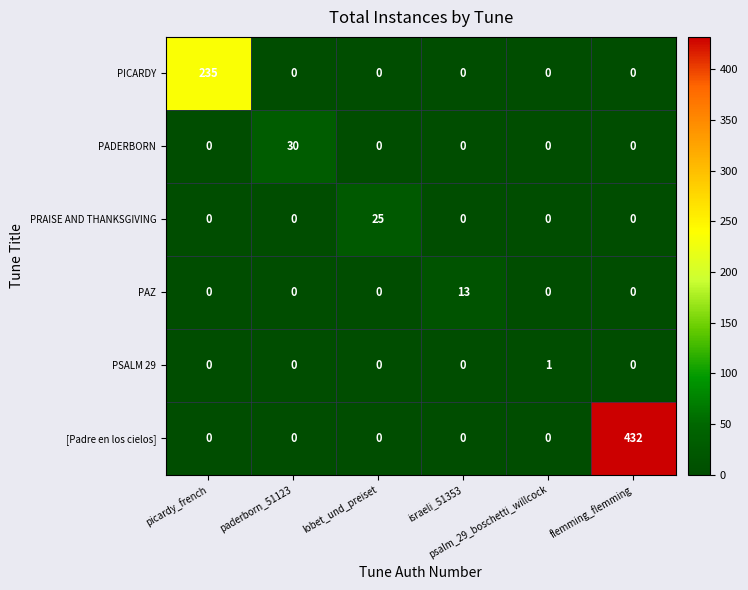

What is the greatest value displayed?

432